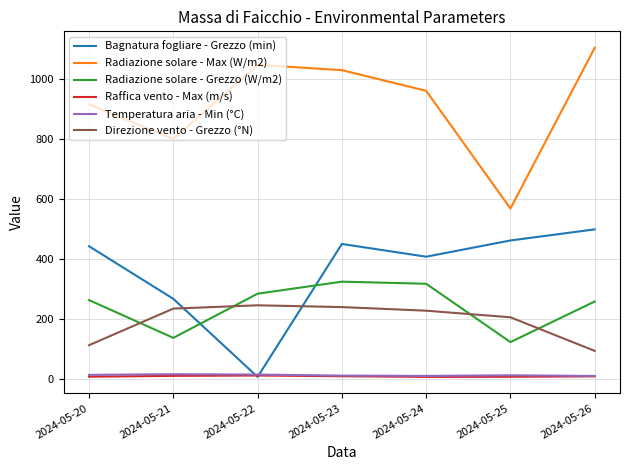

Is the value of Radiazione solare - Grezzo (W/m2) at 2024-05-25 greater than the value of Radiazione solare - Max (W/m2) at 2024-05-25?

No